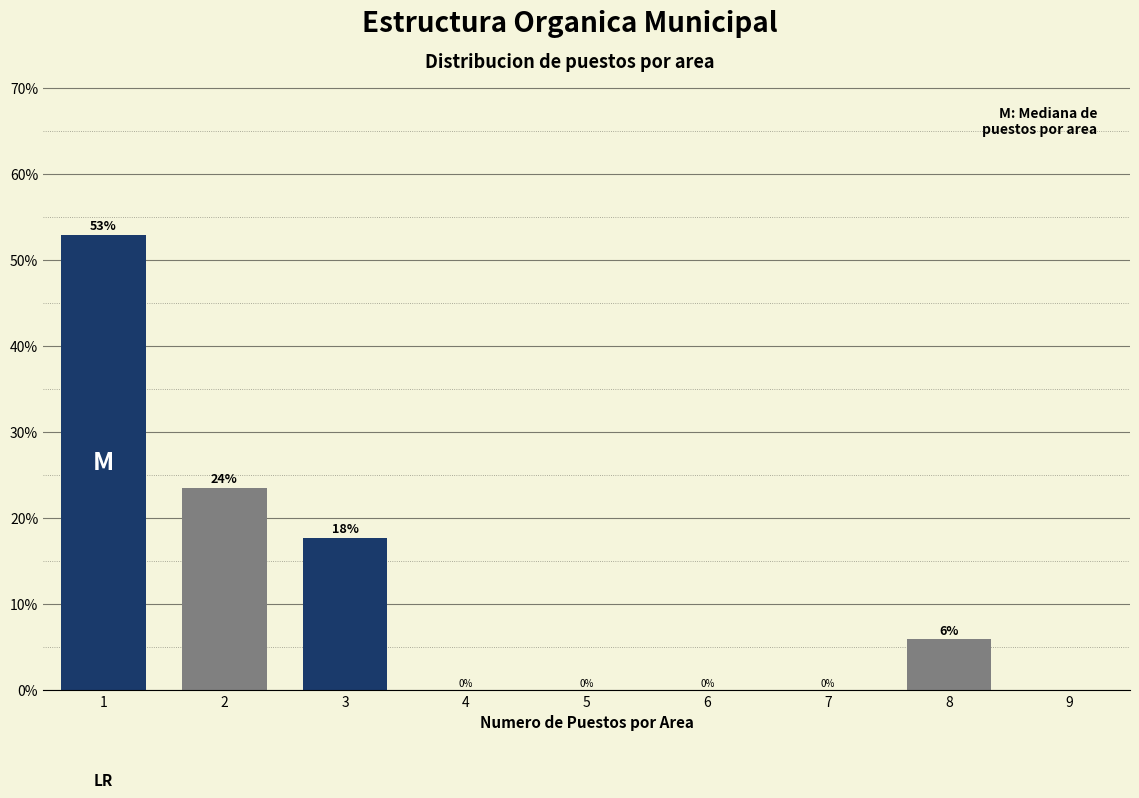

Which range on the x-axis has the tallest bar?

0.5 to 1.5